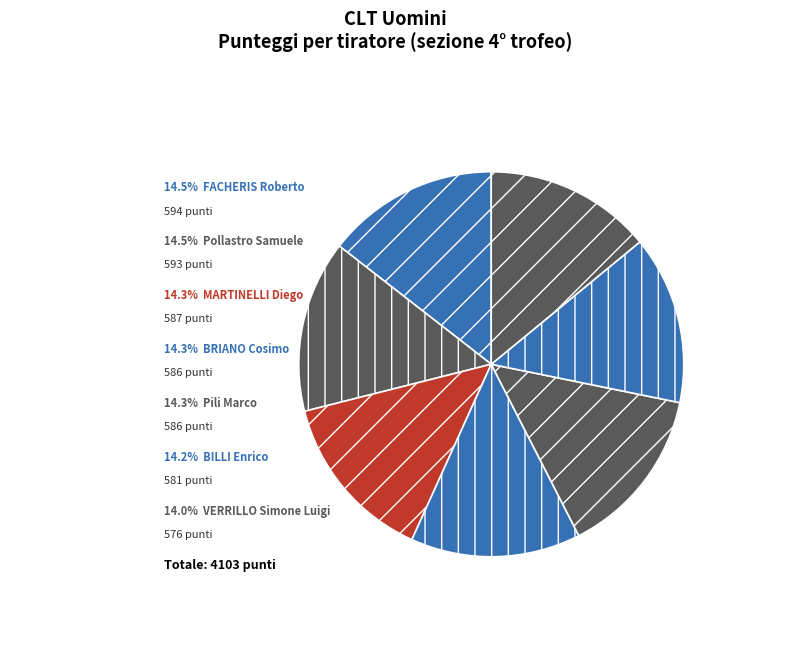

Count the number of slices in the pie.

7